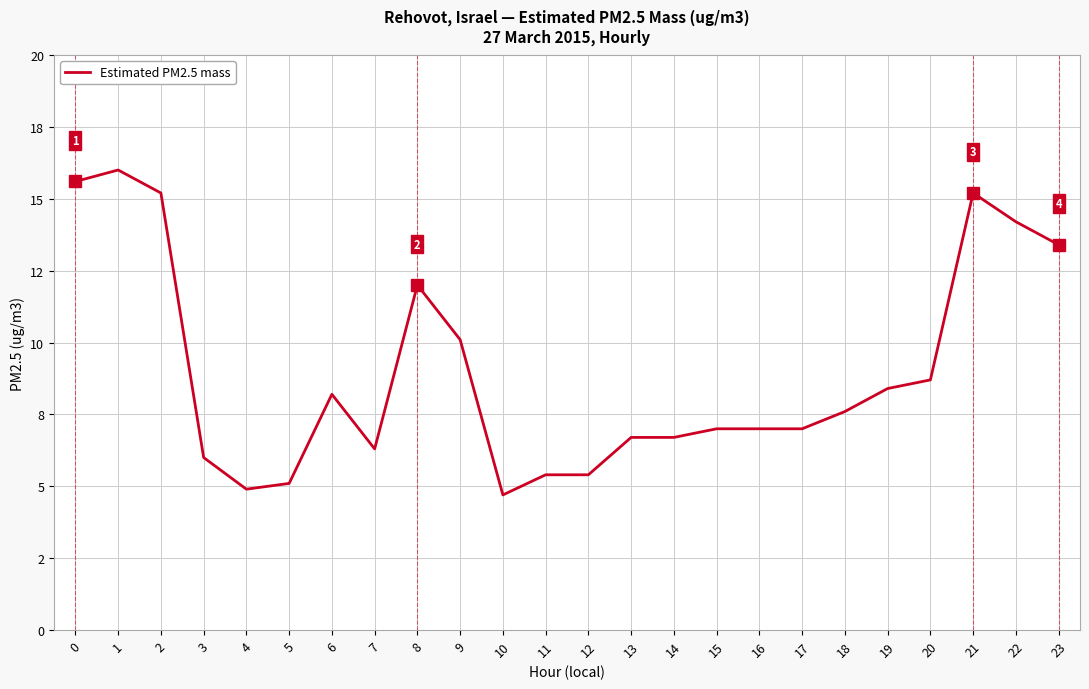

Does the chart display data point markers on the line(s)?

No